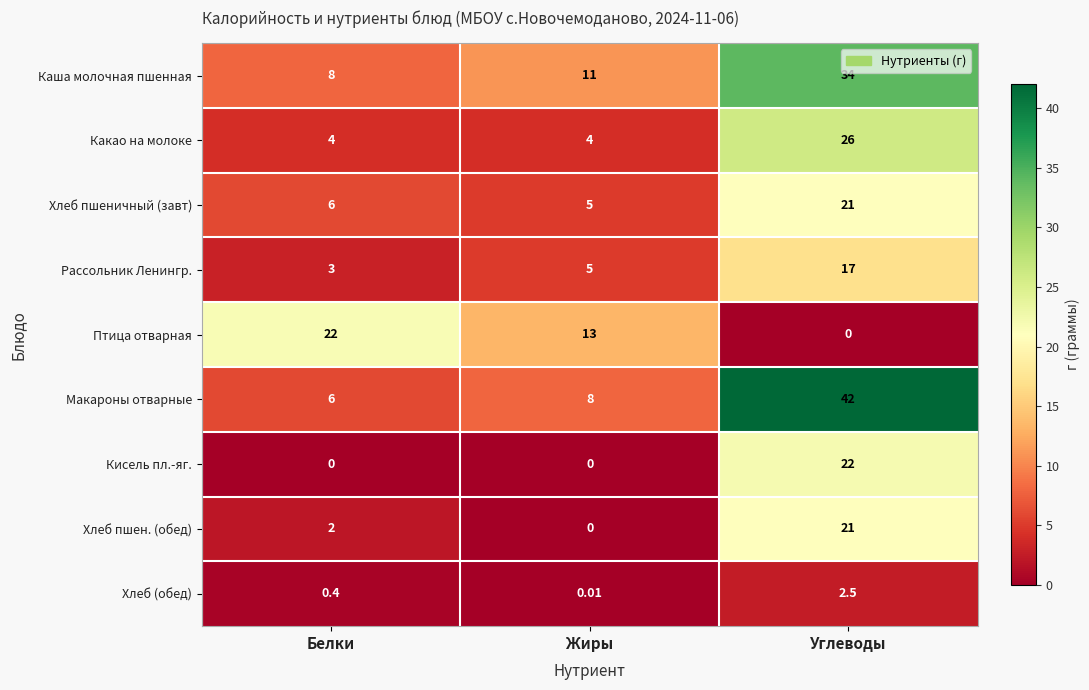

At which category does the chart reach its peak across all series?

Углеводы